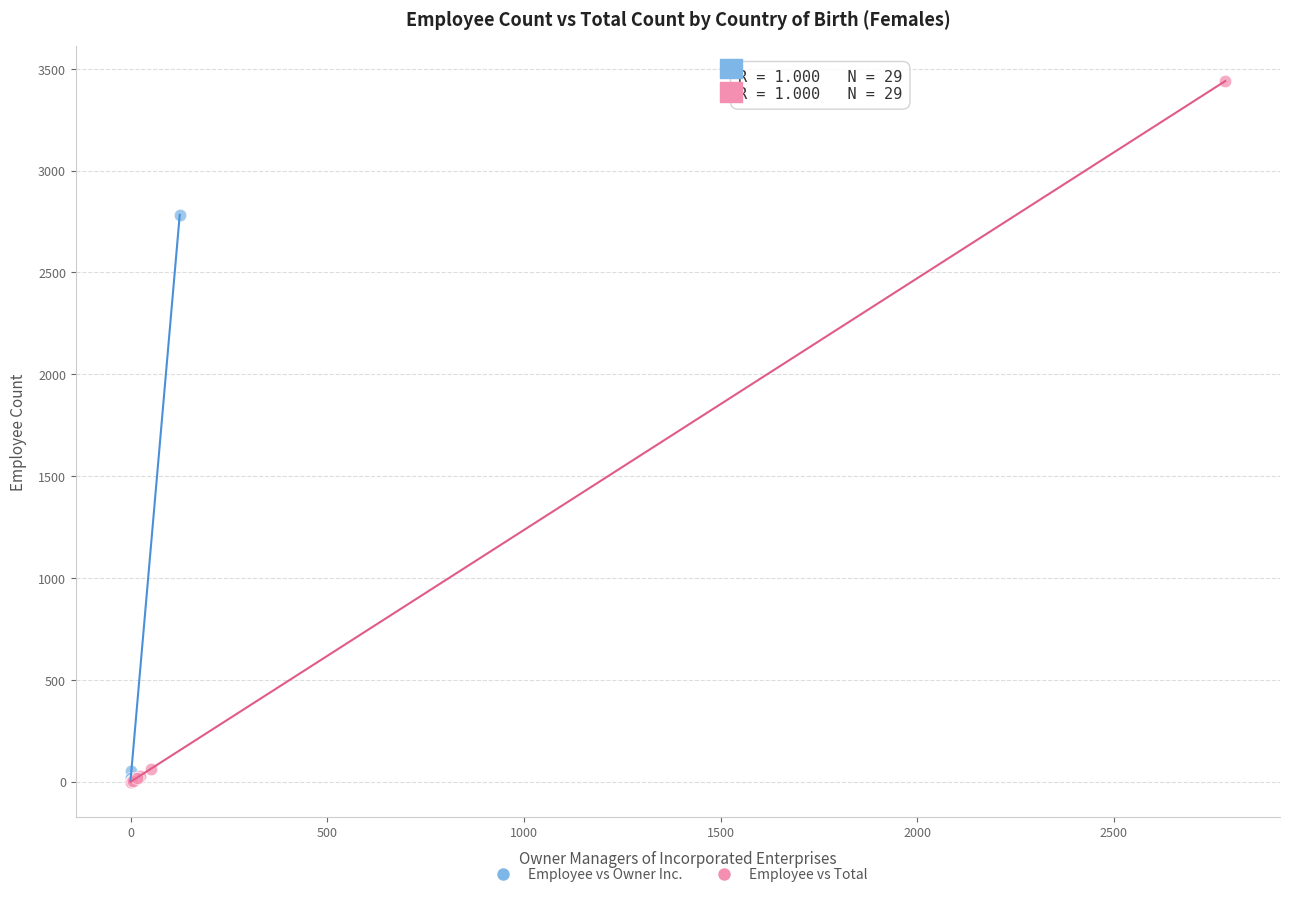

Which series has the largest Y range (max minus min)?

Employee vs Total